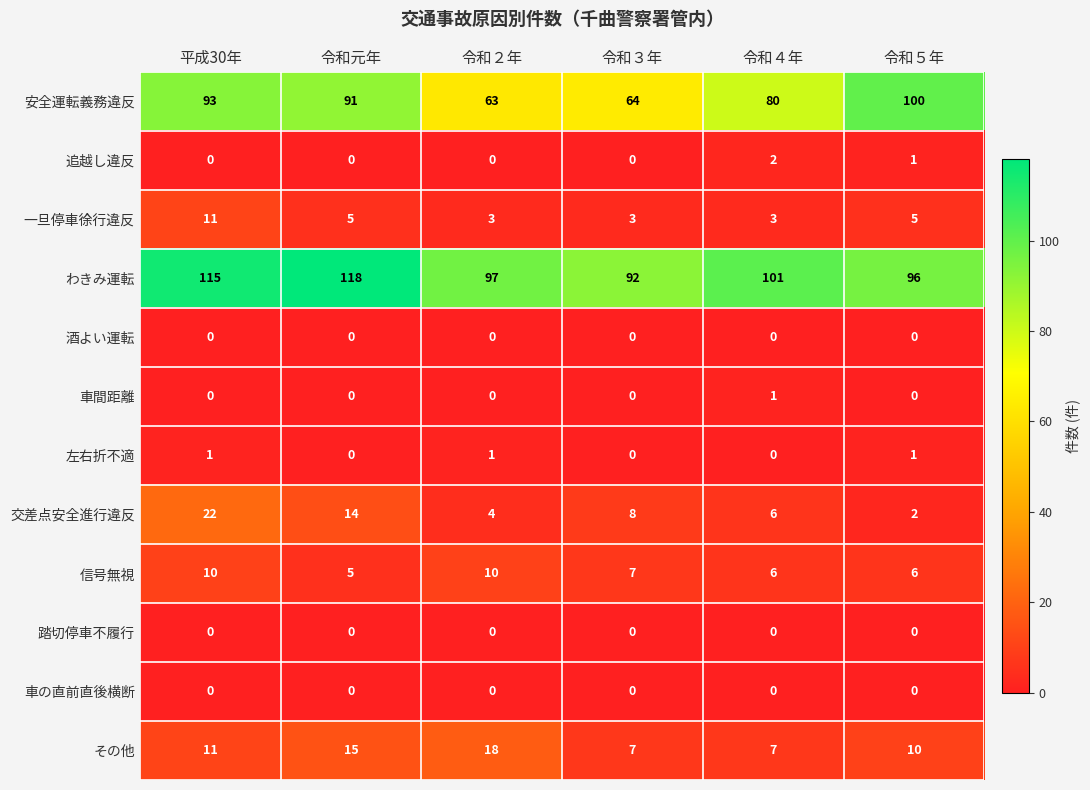

Which series has the widest spread of values?

安全運転義務違反